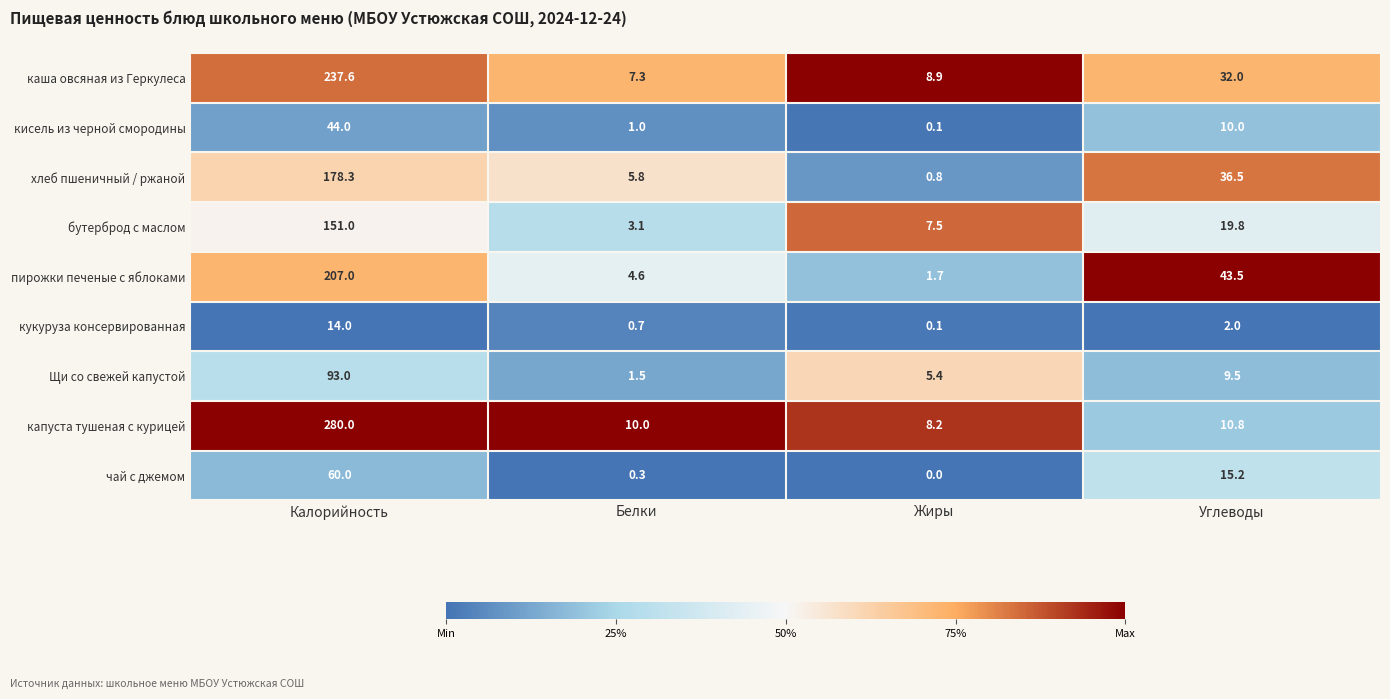

The value of каша овсяная из Геркулеса at Жиры is 2.7. True or false?

False